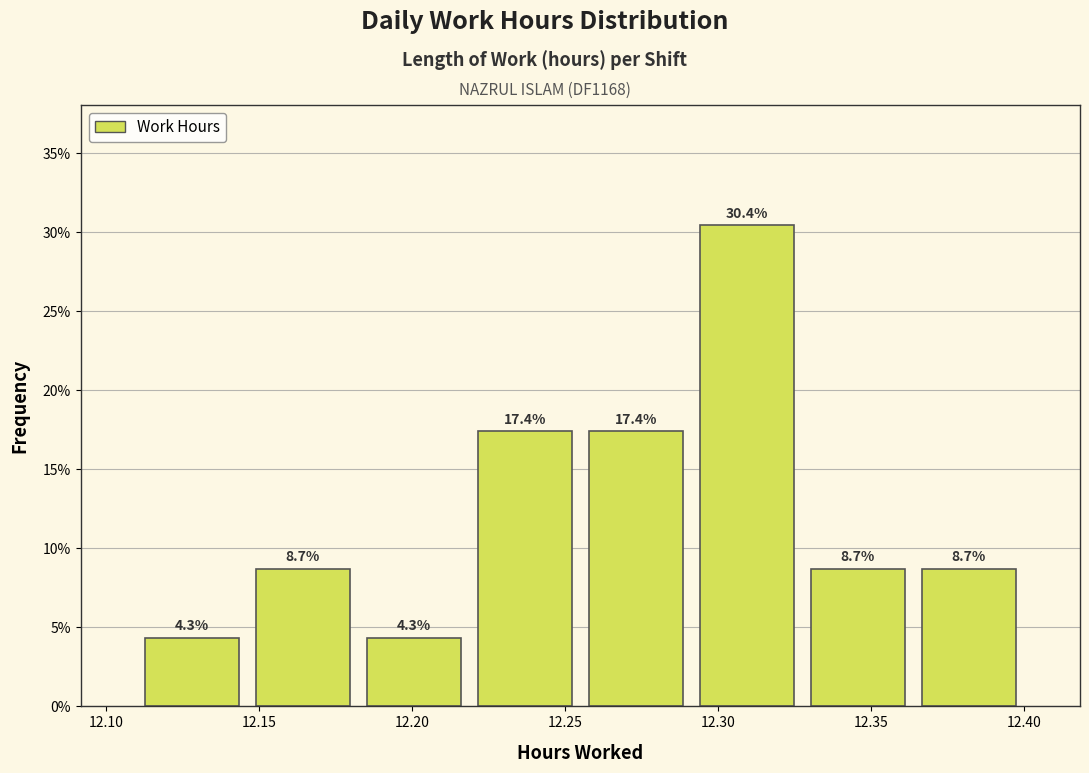

Over which range of the x-axis is the bar tallest?

12.290 to 12.330